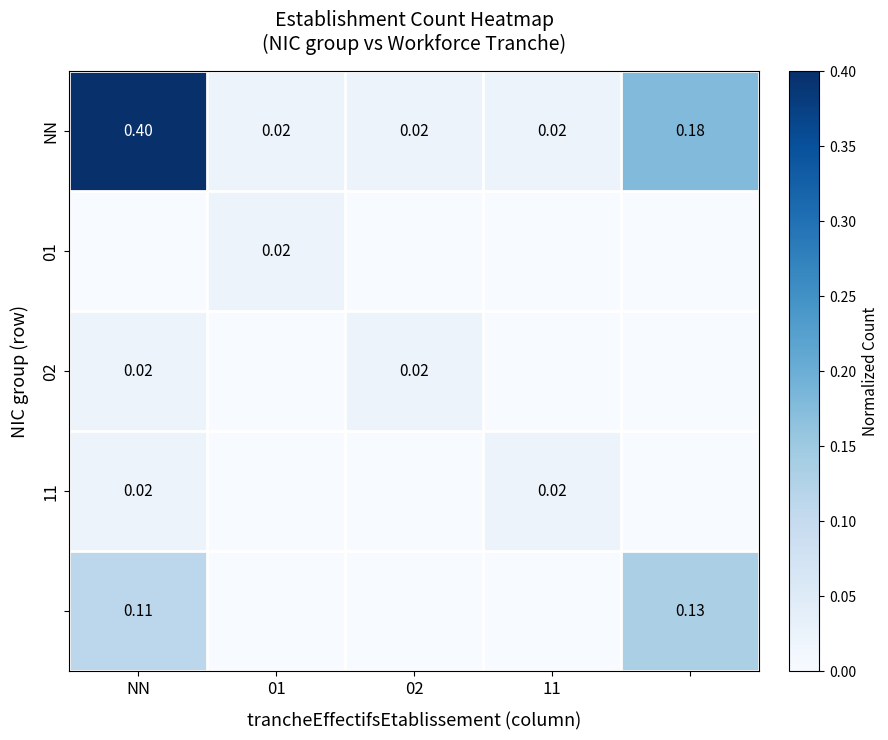

Which series changed the most between NN and 11?

NN